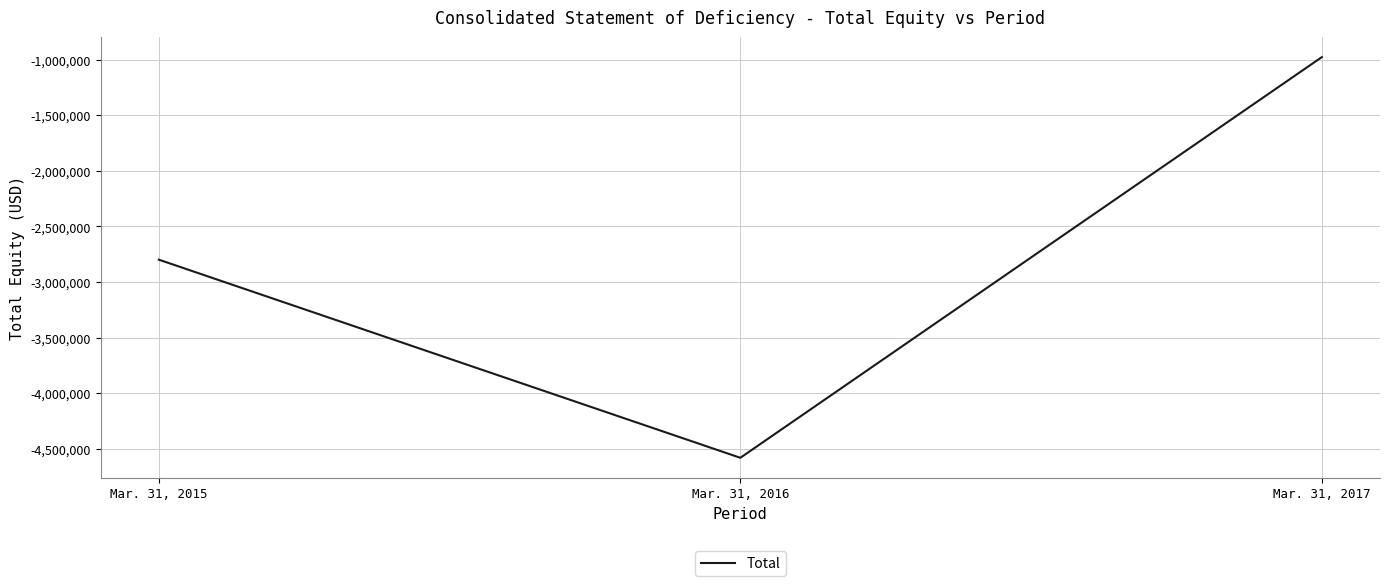

Rank the categories by value from highest to lowest.

Mar. 31, 2017, Mar. 31, 2015, Mar. 31, 2016